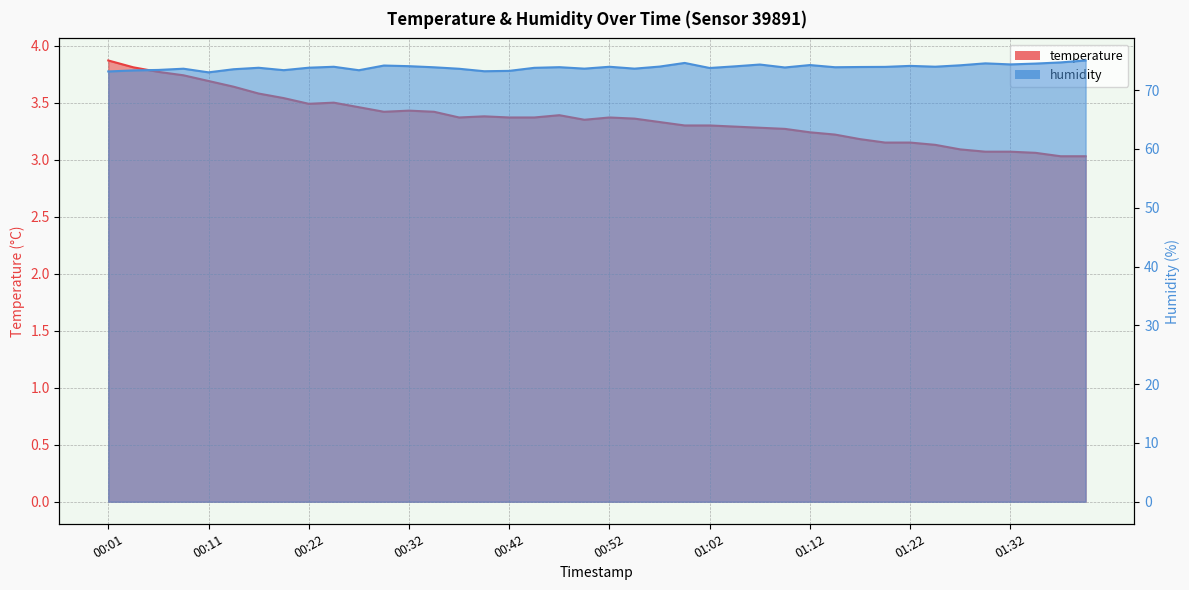

Reading left to right, extract all data points from this chart.

temperature: 00:01=3.9	00:04=3.8	00:06=3.8	00:09=3.7	00:11=3.7	00:14=3.6	00:16=3.6	00:19=3.5	00:22=3.5	00:24=3.5	00:27=3.5	00:29=3.4	00:32=3.4	00:34=3.4	00:37=3.4	00:39=3.4	00:42=3.4	00:44=3.4	00:47=3.4	00:49=3.4	00:52=3.4	00:54=3.4	00:57=3.3	00:59=3.3	01:02=3.3	01:05=3.3	01:07=3.3	01:10=3.3	01:12=3.2	01:15=3.2	01:17=3.2	01:20=3.1	01:22=3.1	01:25=3.1	01:27=3.1	01:30=3.1	01:32=3.1	01:35=3.1	01:37=3.0	01:40=3.0
humidity: 00:01=73.2	00:04=73.3	00:06=73.4	00:09=73.6	00:11=73.0	00:14=73.5	00:16=73.8	00:19=73.4	00:22=73.8	00:24=74.0	00:27=73.4	00:29=74.2	00:32=74.1	00:34=73.9	00:37=73.6	00:39=73.2	00:42=73.3	00:44=73.8	00:47=73.9	00:49=73.7	00:52=74.0	00:54=73.7	00:57=74.0	00:59=74.6	01:02=73.8	01:05=74.0	01:07=74.3	01:10=73.8	01:12=74.3	01:15=73.9	01:17=73.9	01:20=74.0	01:22=74.1	01:25=74.0	01:27=74.2	01:30=74.5	01:32=74.4	01:35=74.5	01:37=74.7	01:40=75.0